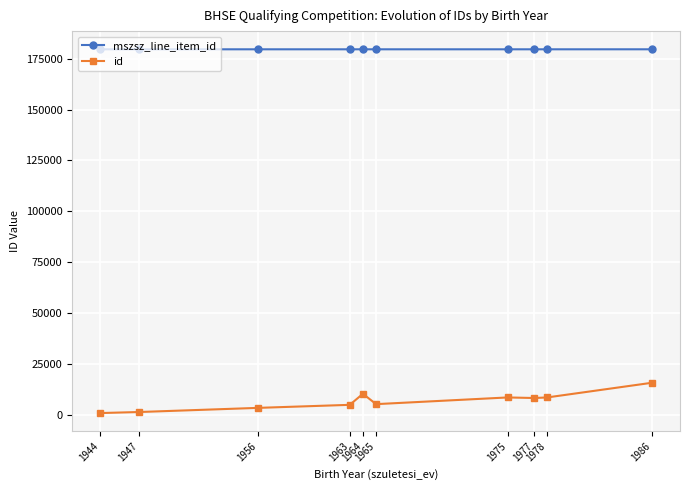

How many mszsz_line_item_id values are between 179711 and 179713?

9